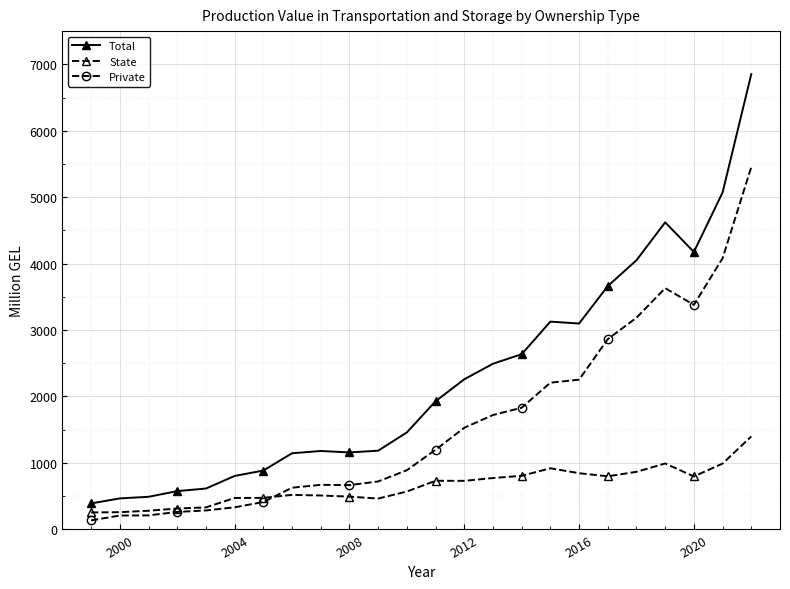

What is the average value of the Private series?

1614.4